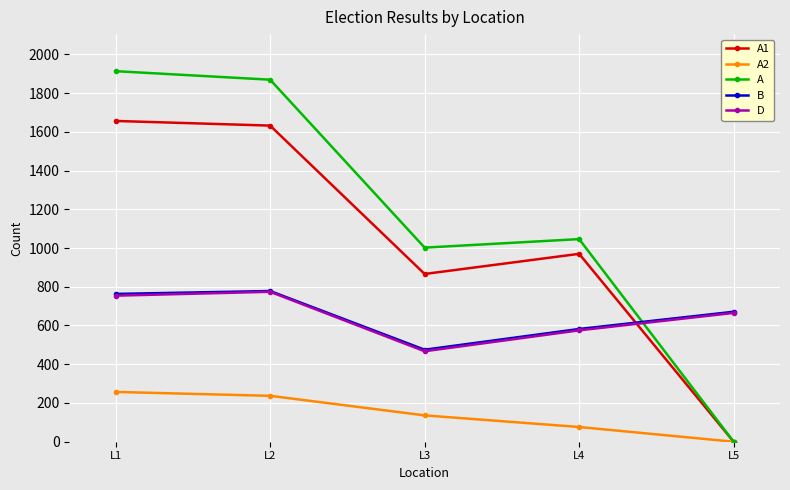

Is the value of A2 at L4 greater than the value of B at L2?

No